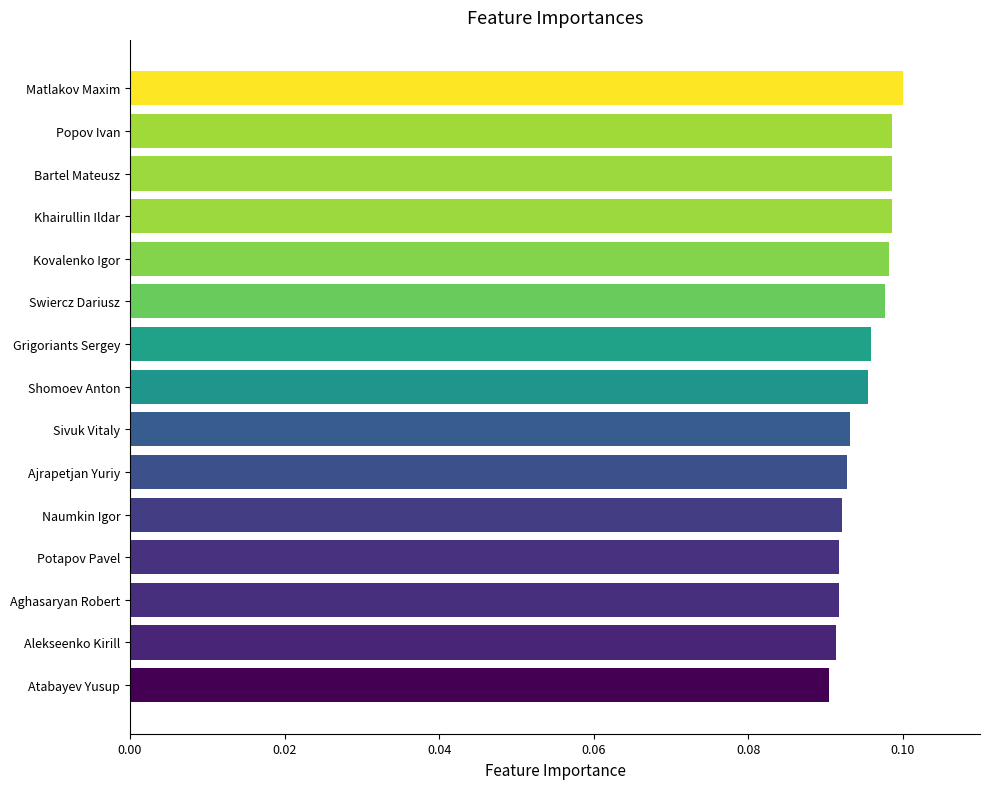

The value at Shomoev Anton is 0.1. True or false?

True